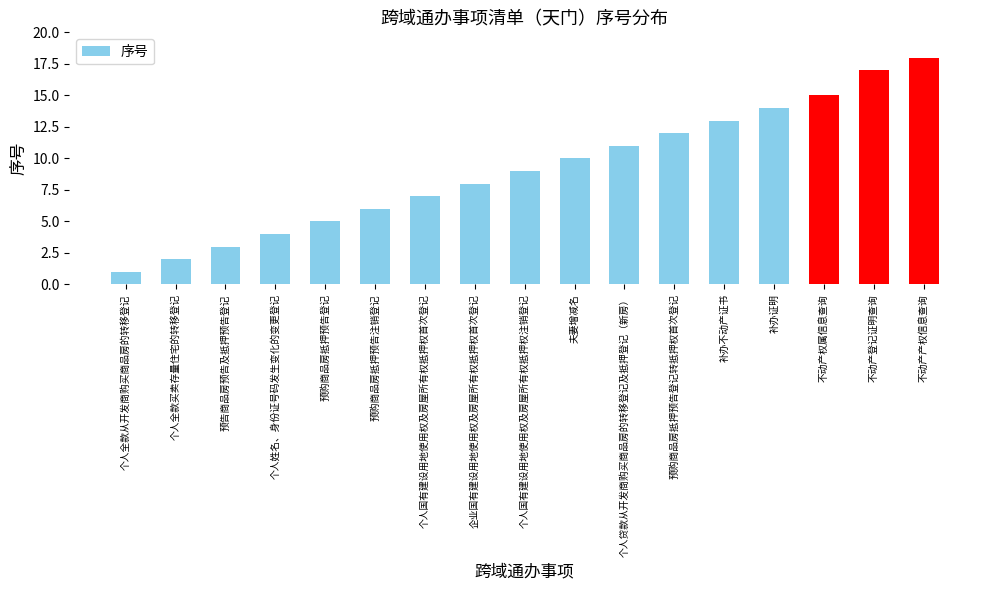

Reading right to left, extract all data points from this chart.

不动产产权信息查询=18	不动产登记证明查询=17	不动产权属信息查询=15	补办证明=14	补办不动产证书=13	预购商品房抵押预告登记转抵押权首次登记=12	个人贷款从开发商购买商品房的转移登记及抵押登记（新房）=11	夫妻增减名=10	个人国有建设用地使用权及房屋所有权抵押权注销登记=9	企业国有建设用地使用权及房屋所有权抵押权首次登记=8	个人国有建设用地使用权及房屋所有权抵押权首次登记=7	预购商品房抵押预告注销登记=6	预购商品房抵押预告登记=5	个人姓名、身份证号码发生变化的变更登记=4	预告商品房预告及抵押预告登记=3	个人全款买卖存量住宅的转移登记=2	个人全款从开发商购买商品房的转移登记=1